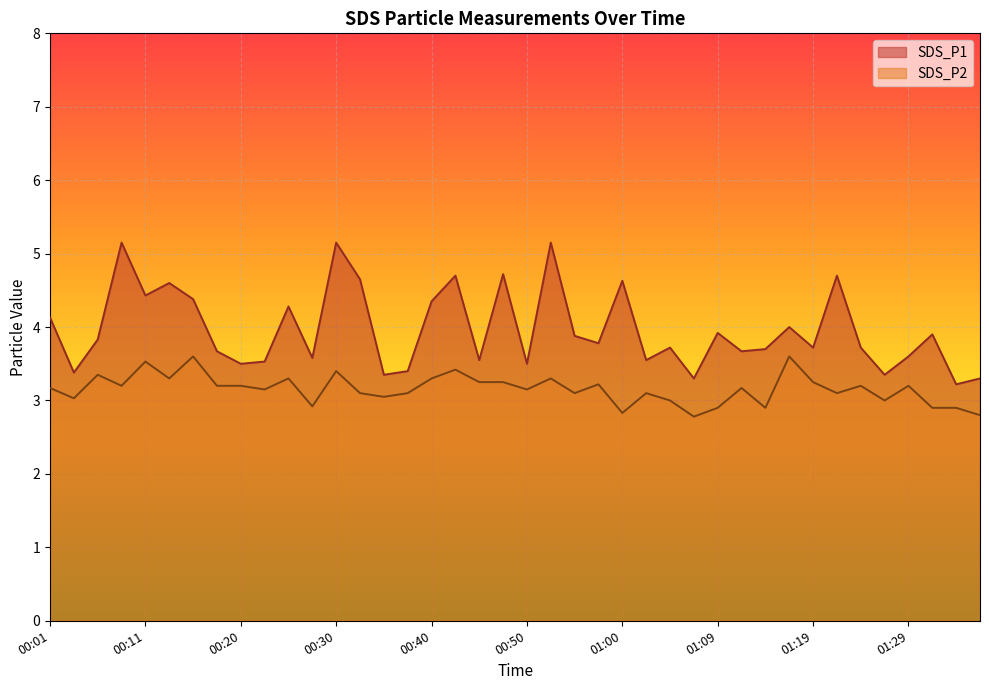

What is the value of the SDS_P1 point at the 21st from the left?

3.5